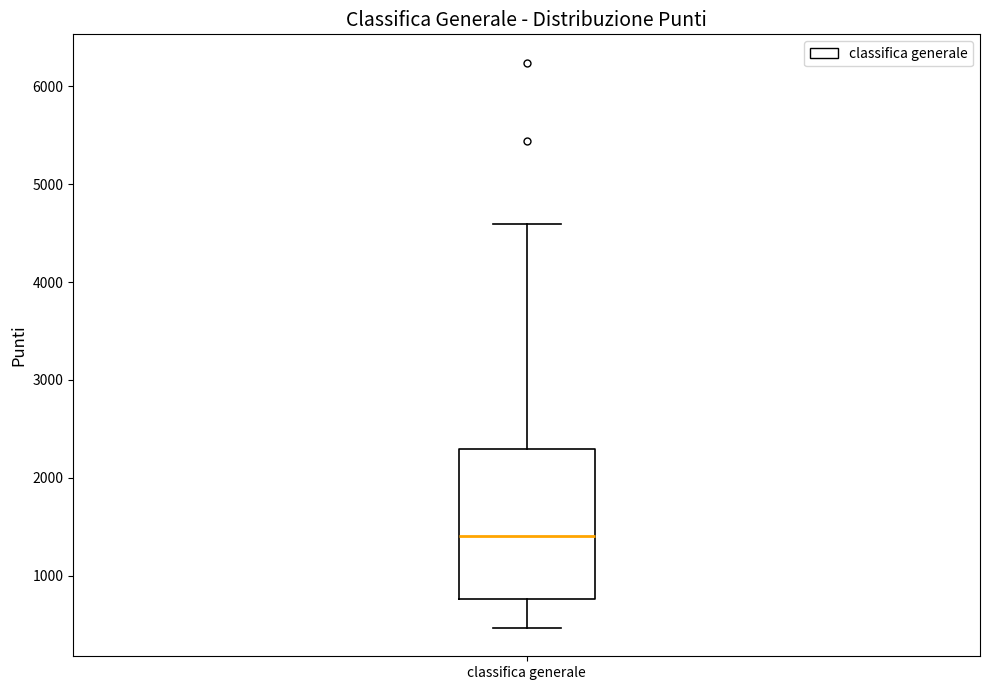

Read this box plot against the y-axis: the position of the median line, the range covered by the box, and the ends of both whiskers. The values are not printed on the chart, so give them approximately, as read against the axis.

median 1400, box 800 to 2300, whiskers 500 to 4600